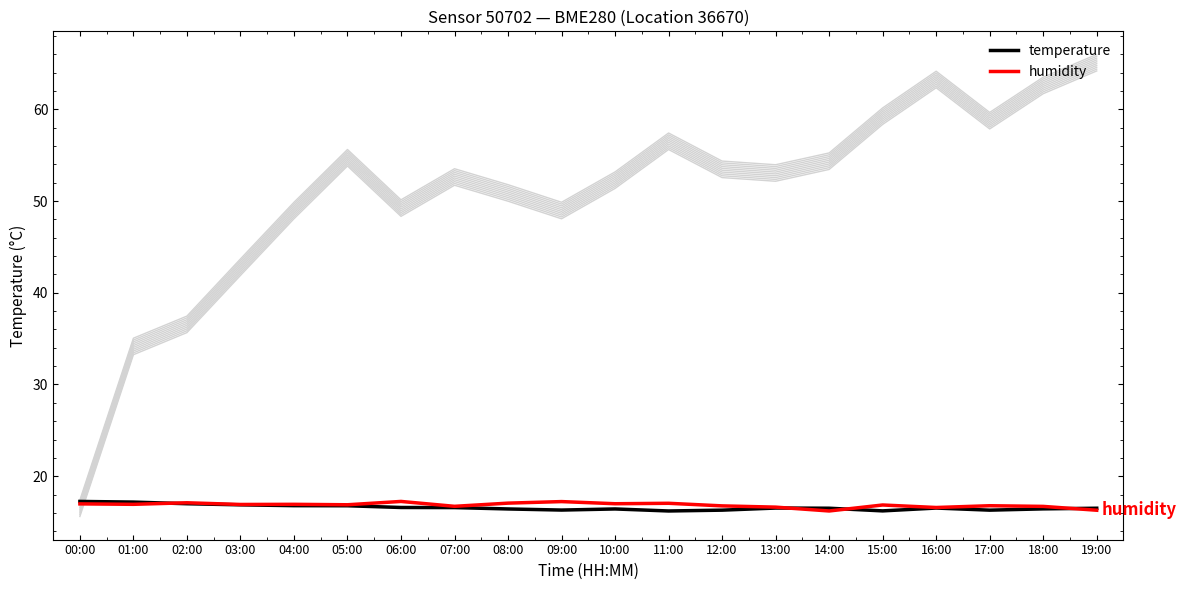

What is the difference between the temperature values at 09:00 and 06:00?

0.3